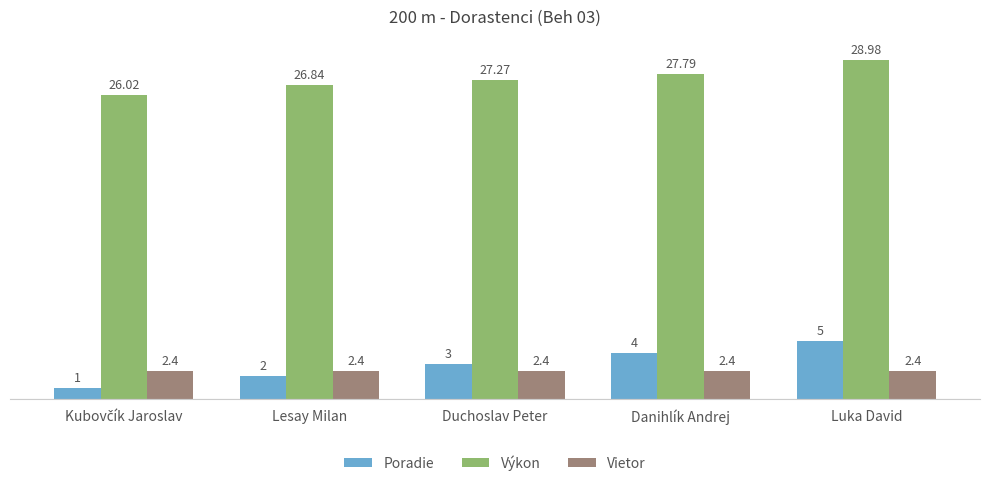

What are all the series names shown in the legend?

Poradie, Výkon, Vietor